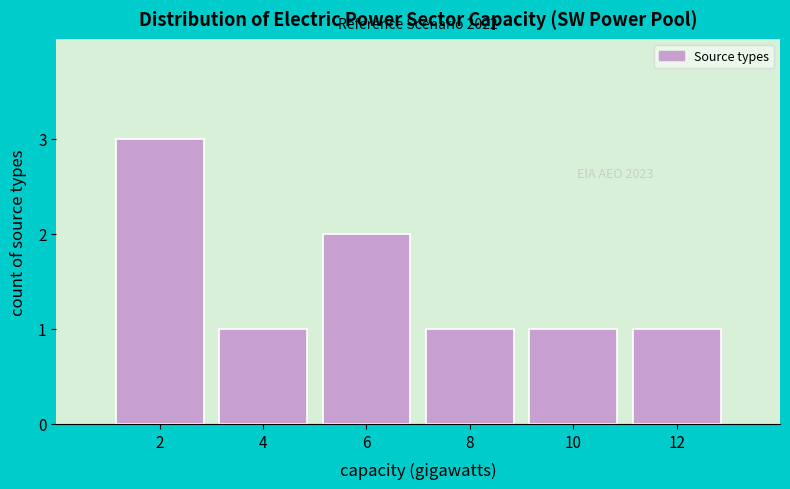

Reading left to right, extract all data points from this chart.

2=3	4=1	6=2	8=1	10=1	12=1